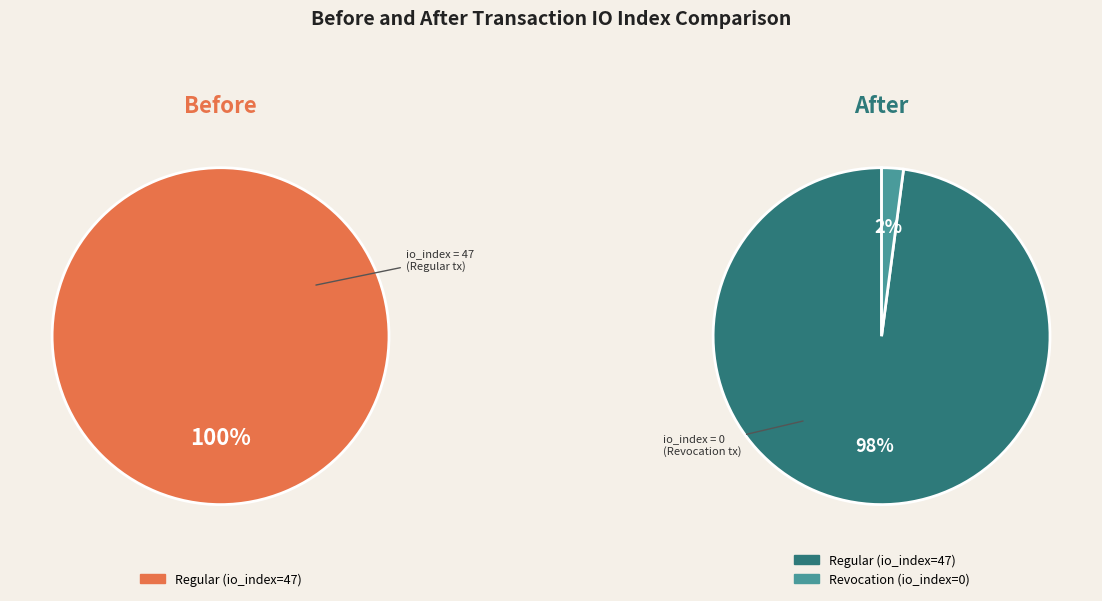

Count the number of slices in the pie.

2